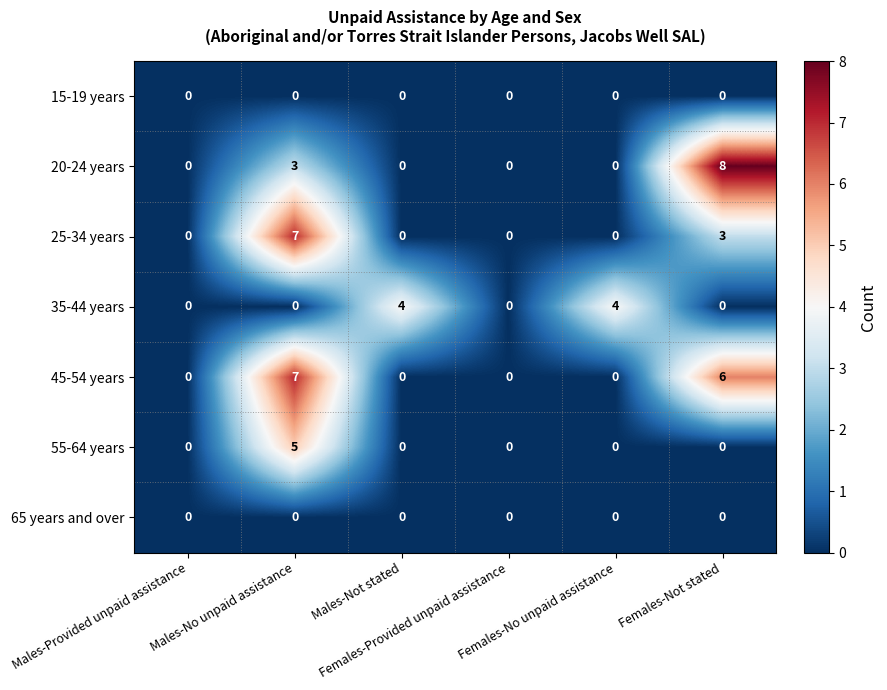

What is the greatest value displayed?

8